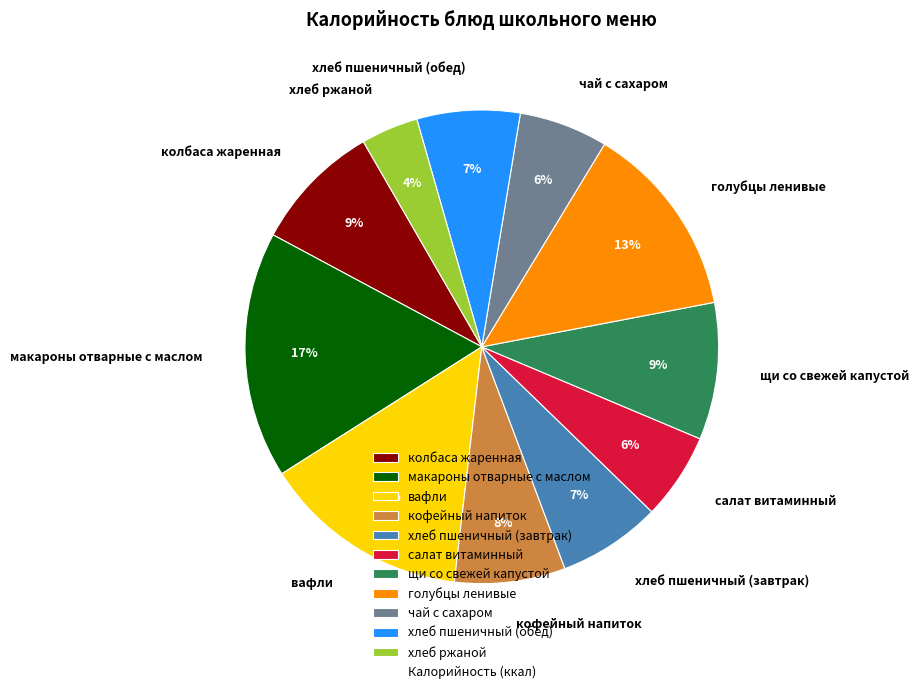

Do хлеб пшеничный (обед) and хлеб пшеничный (завтрак) together represent more than half of the pie?

No